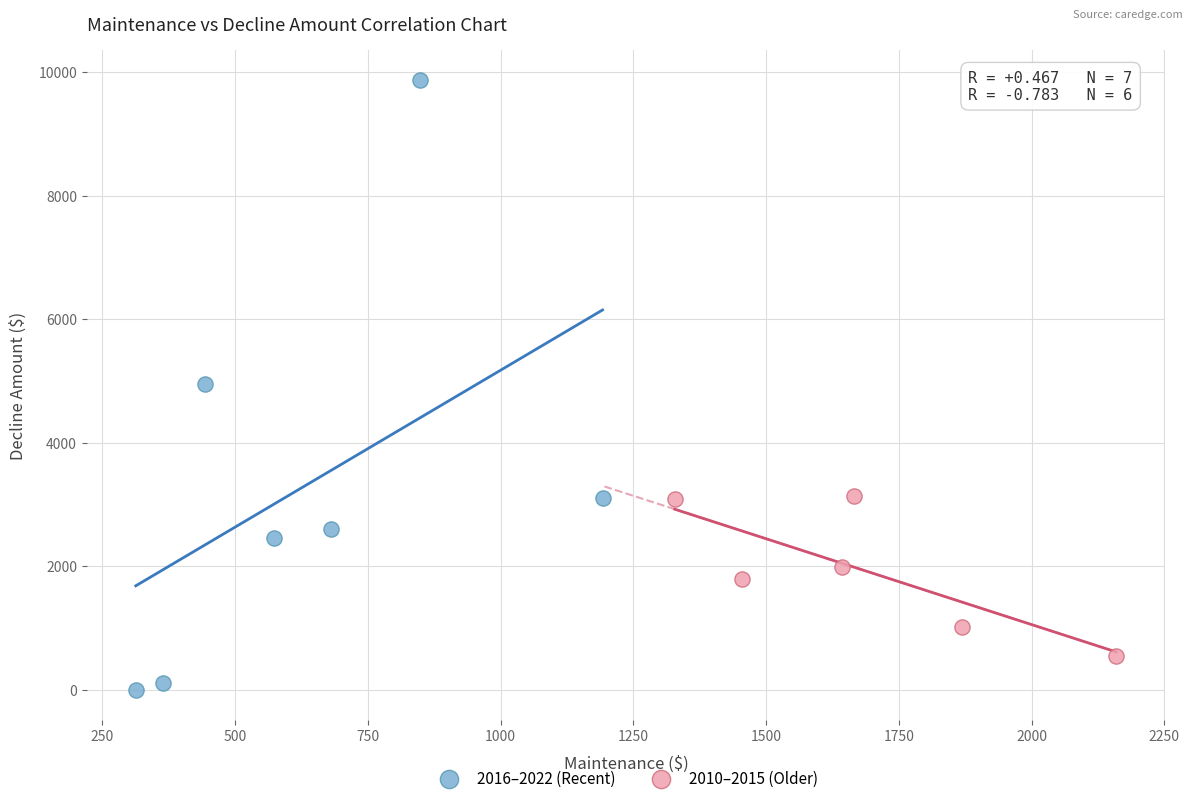

Which series has the widest spread of Y values?

2016–2022 (Recent)